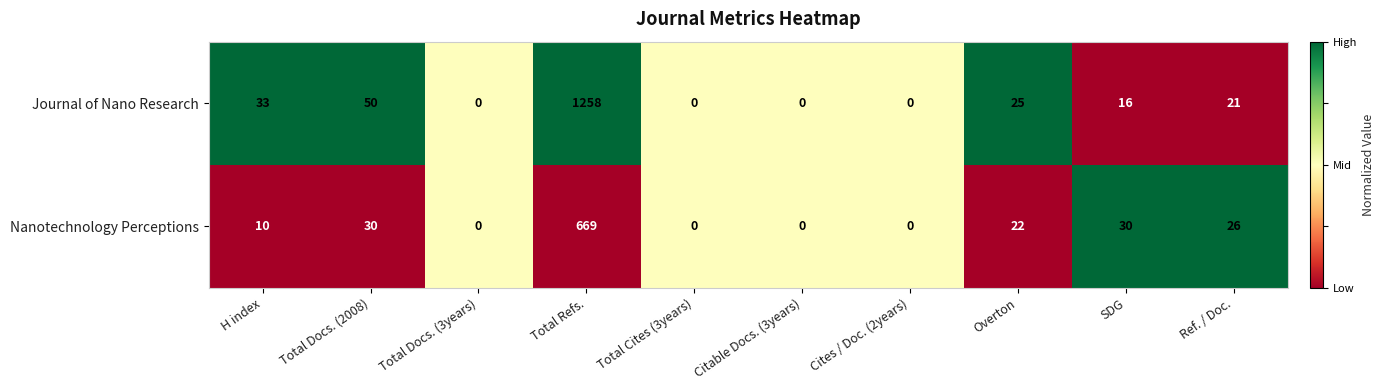

At which category is the sum across all series the highest?

Total Refs.